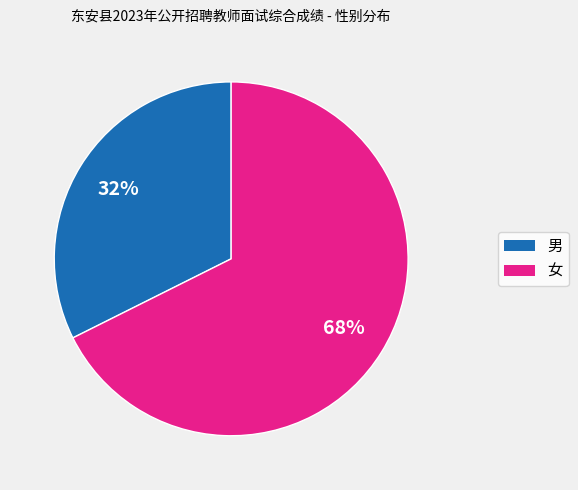

What is the majority slice?

女